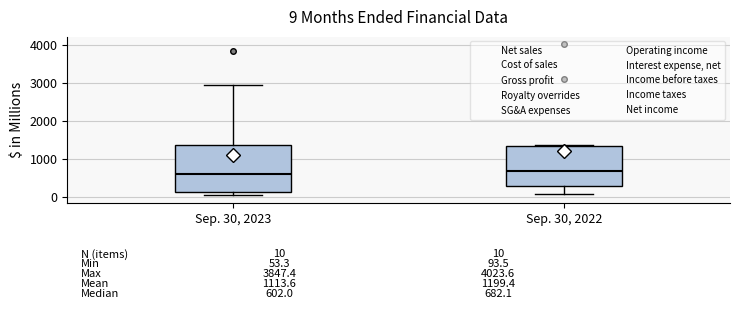

Comparing the boxes themselves (not the whiskers), which one is the tallest?

Sep. 30, 2023